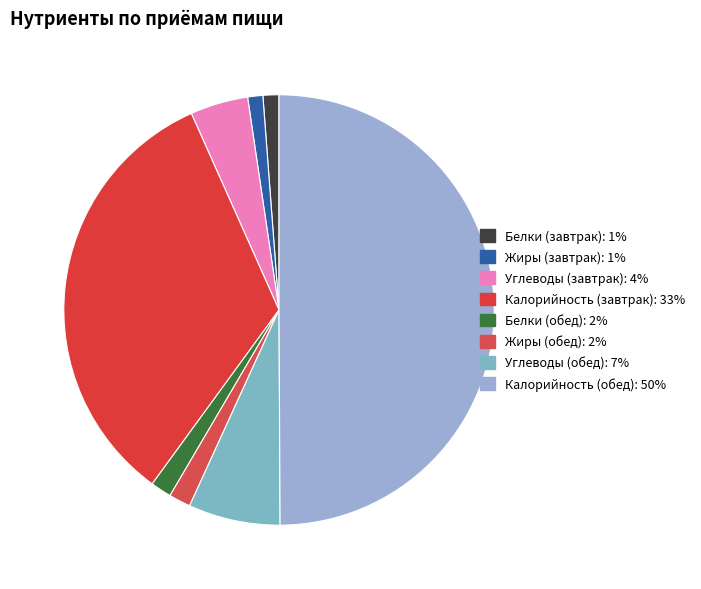

What percentage is the Углеводы (завтрак) slice, to the nearest percent?

4%